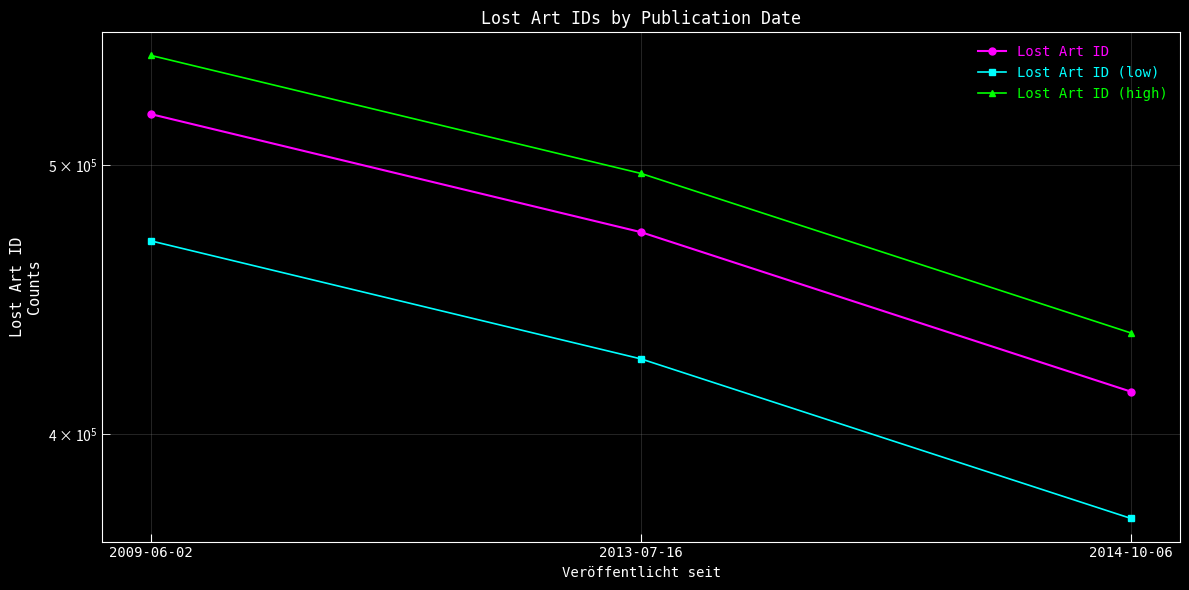

Where is Lost Art ID (low) nearest to the value 421233?

2013-07-16